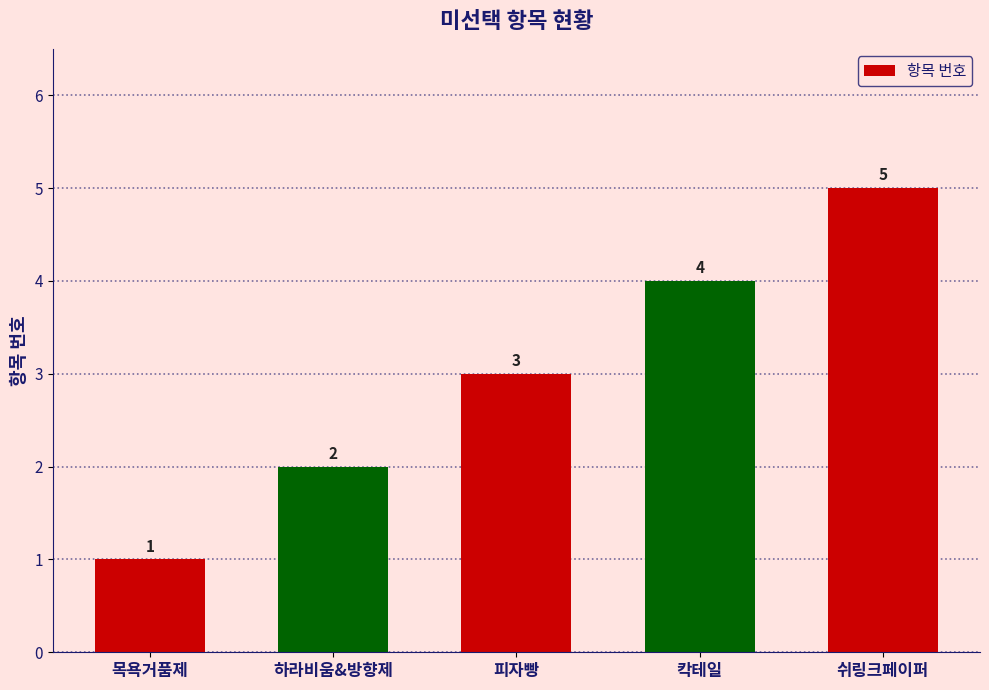

True or false: the data shows 5 at 쉬링크페이퍼.

True